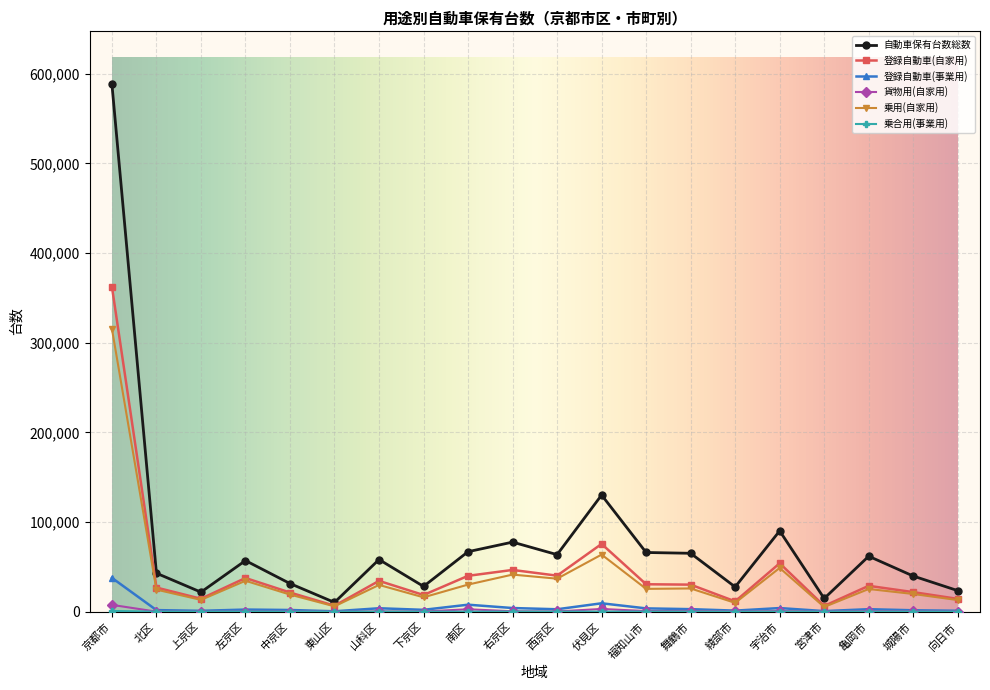

What is the sum of the 乗用(自家用) values at 宮津市 and 宇治市?

54131